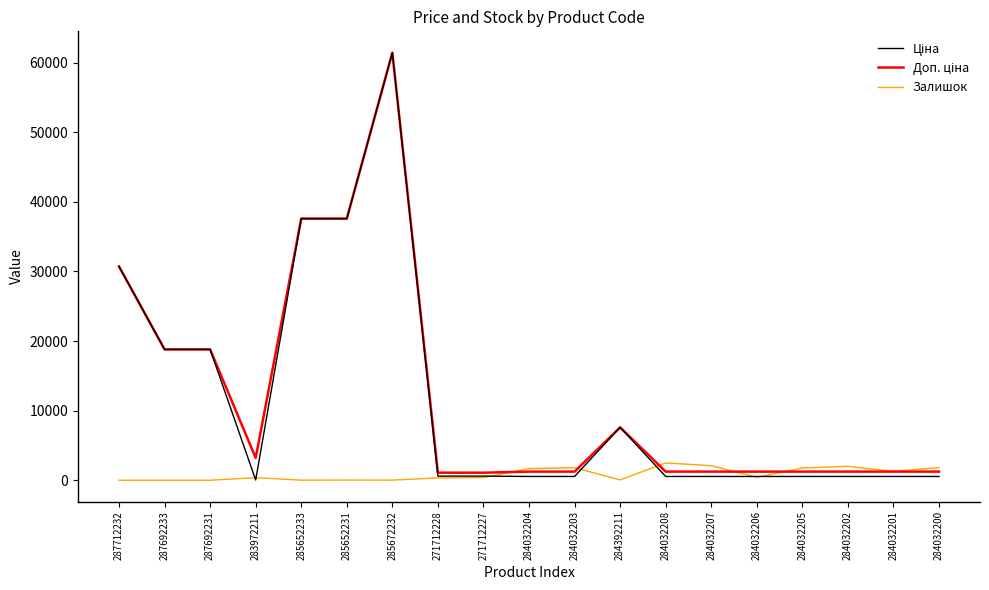

At which category is the sum across all series the highest?

285672232